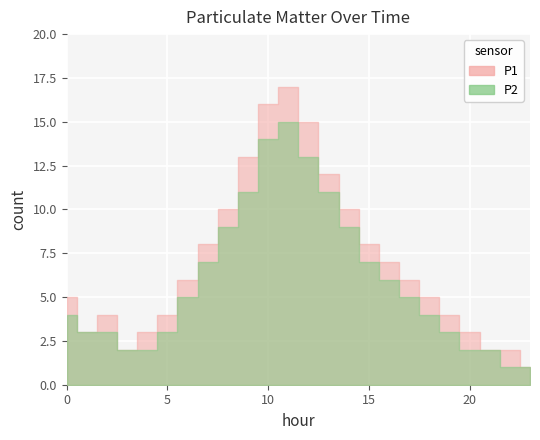

Is the value of P2 at 19 greater than the value of P1 at 16?

No